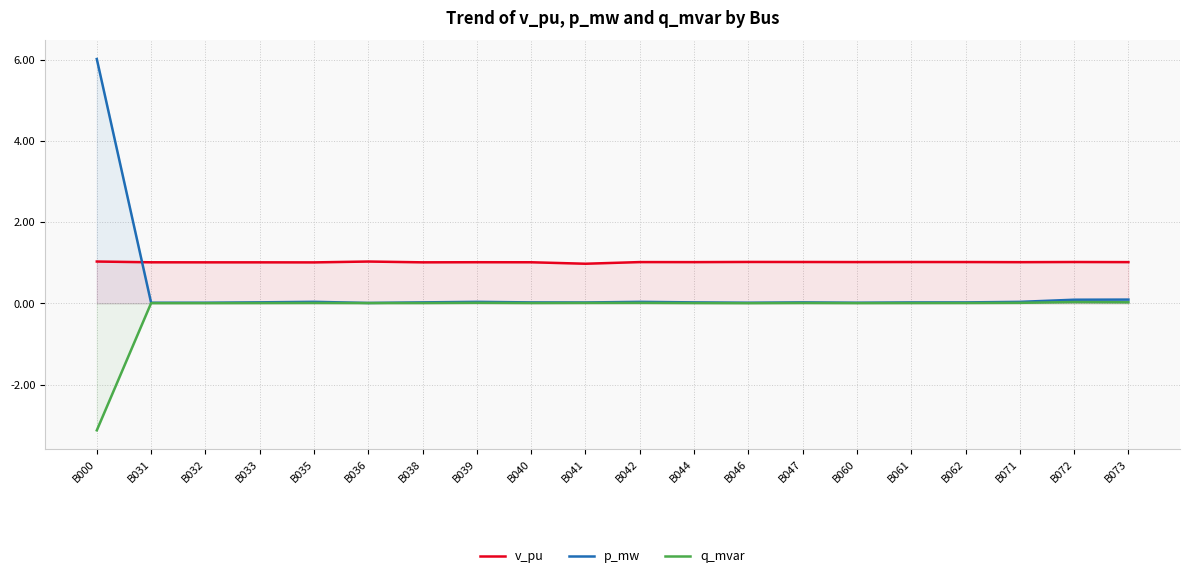

Where is v_pu nearest to the value 1?

B035